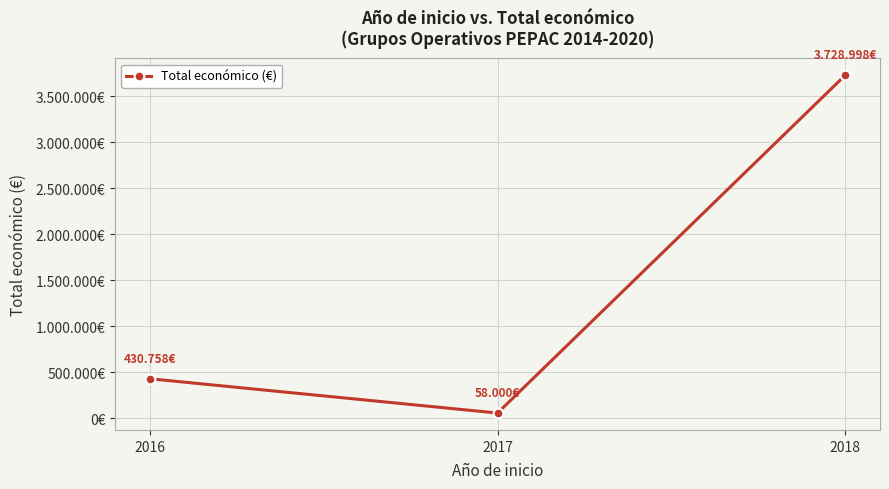

True or false: the data shows 58000 at 2017.

True